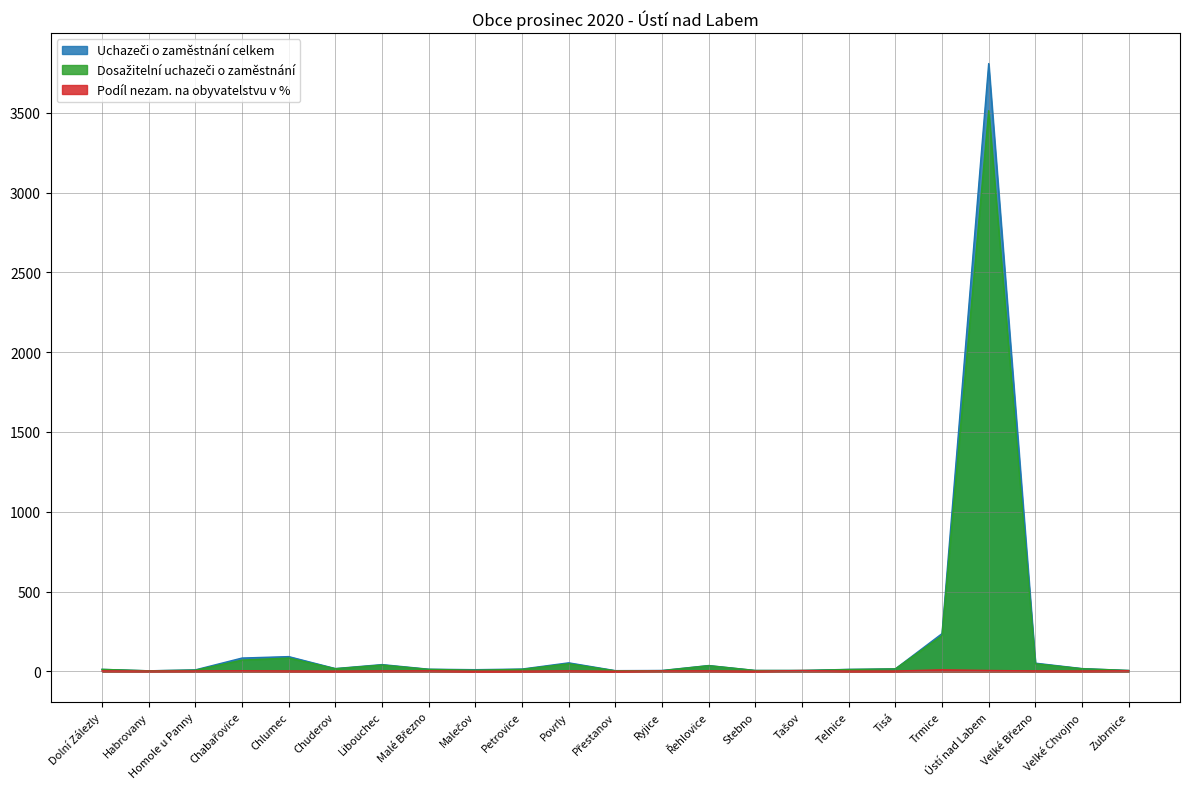

At how many categories does at least one series exceed 1675?

1